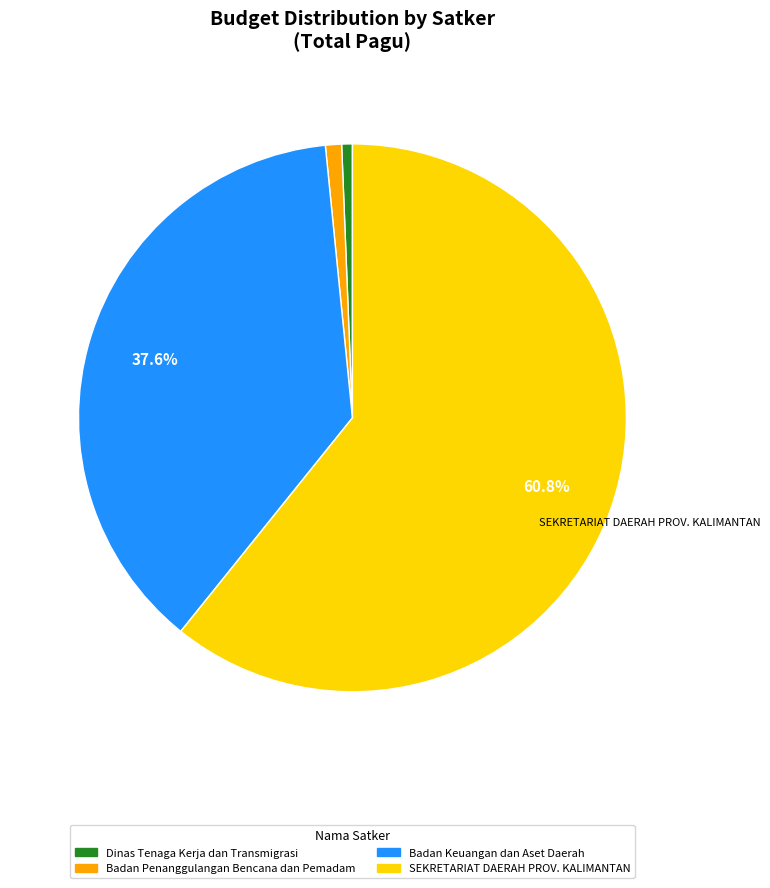

Is there a majority slice in this chart?

Yes